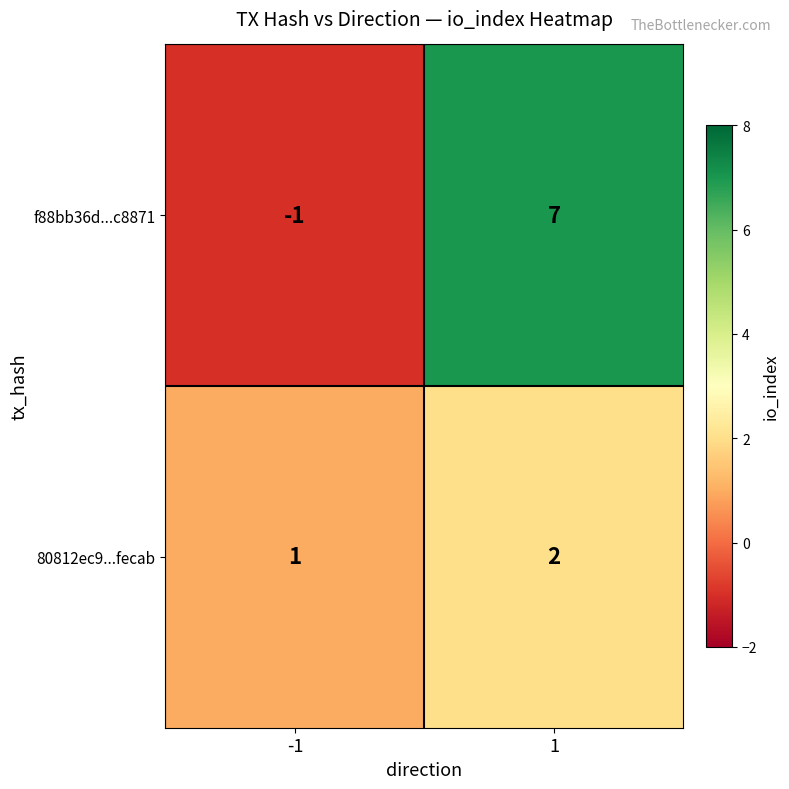

Rank the series by their maximum value, from lowest to highest.

80812ec9...fecab, f88bb36d...c8871